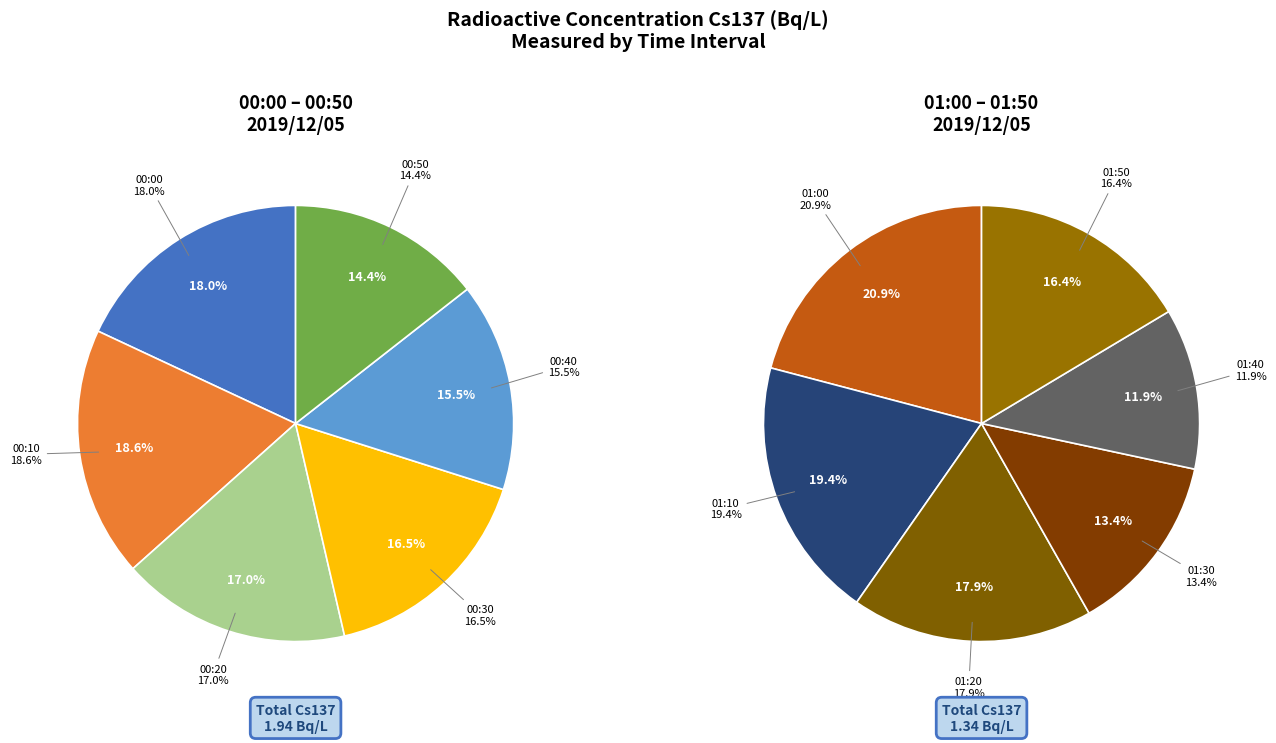

How many slices are in this pie chart?

12